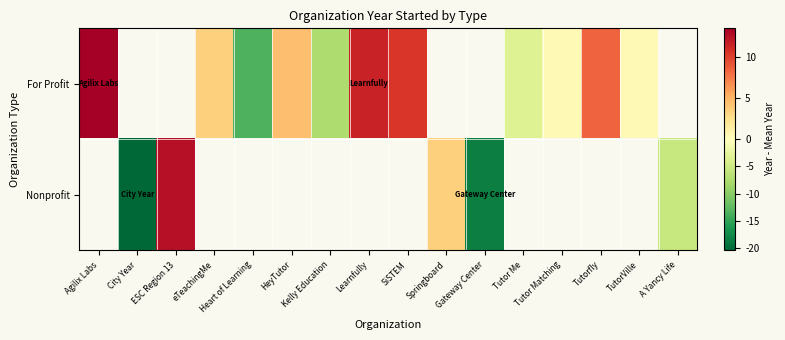

How many data points does each series have?

16